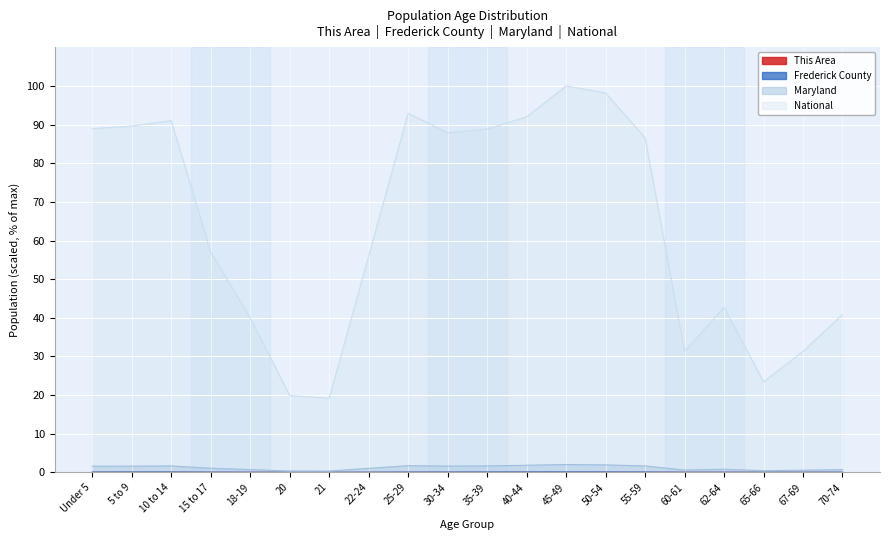

Read the Frederick County value at 30-34.

0.1